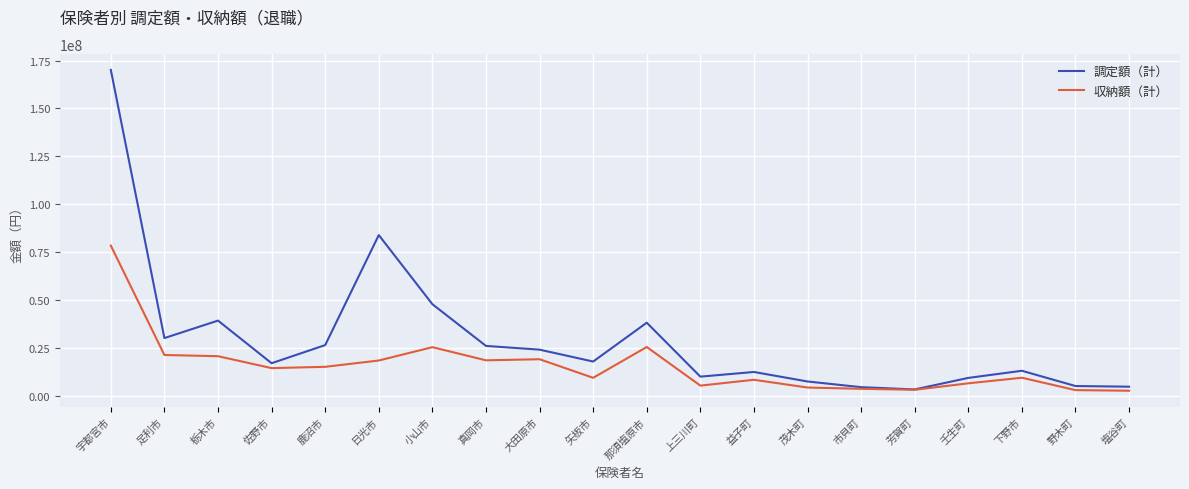

Which series has the largest total across all categories?

調定額（計）